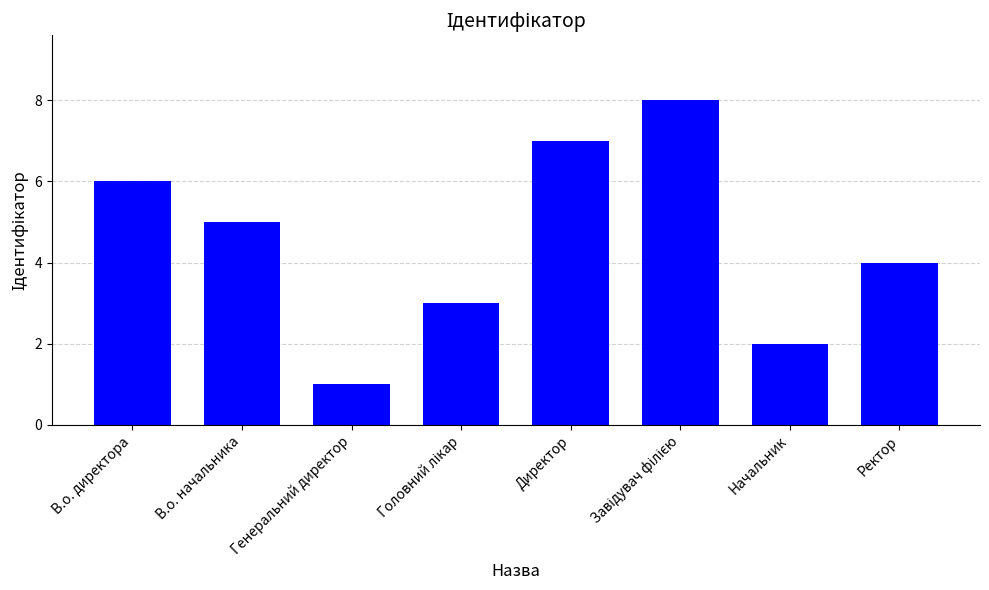

Where is the data nearest to the value 4?

Ректор